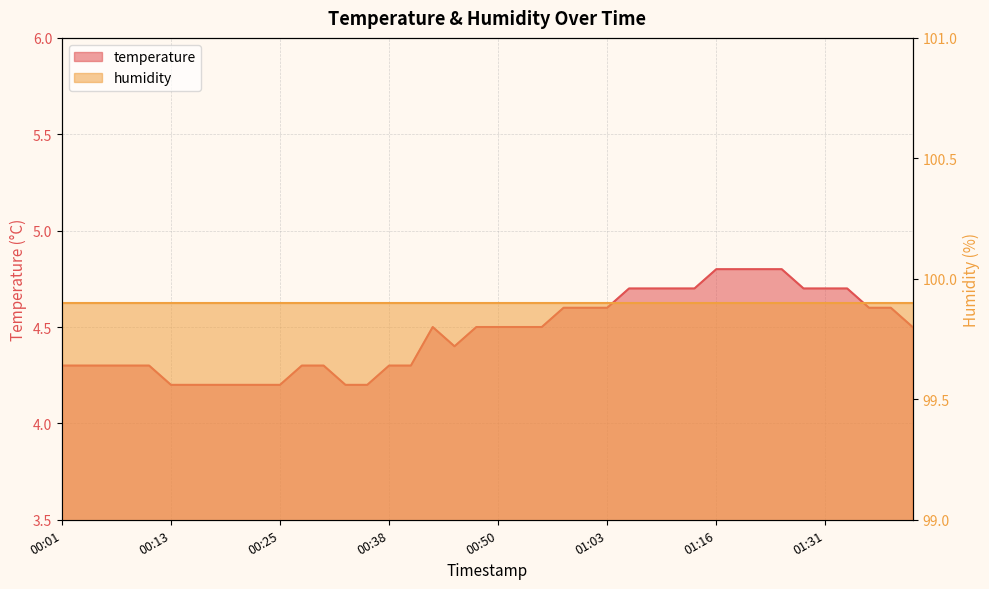

How many interior local valleys (lower than both neighbors) does the data have?

1